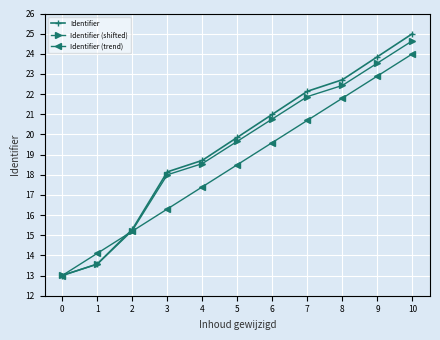

Is the value of Identifier (trend) at 9 greater than the value of Identifier at 9?

No